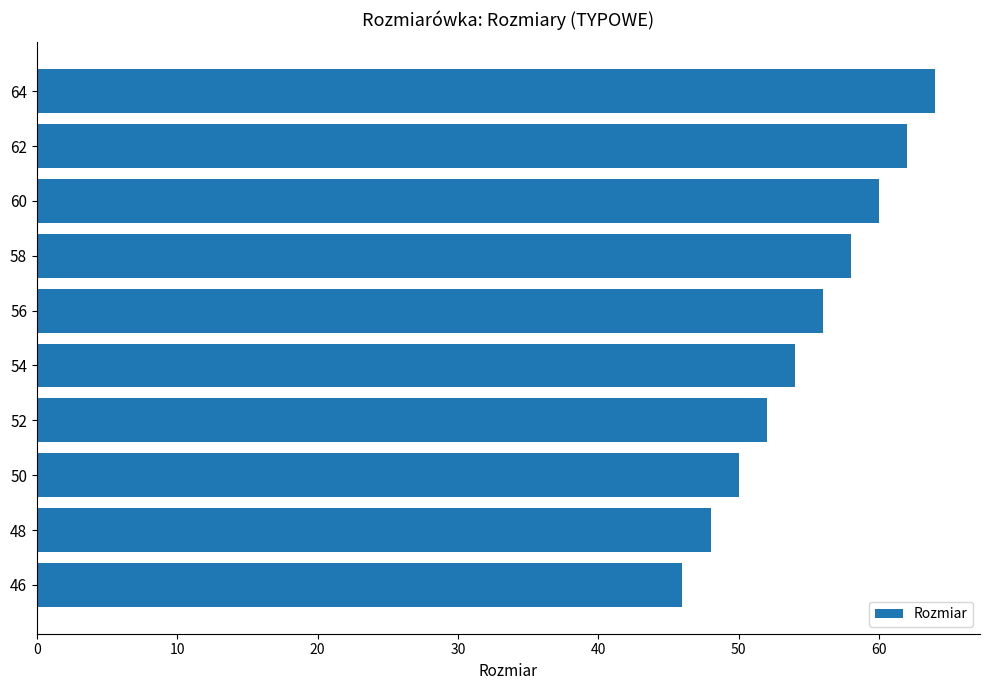

What is the change in value from 48 to 50?

+2